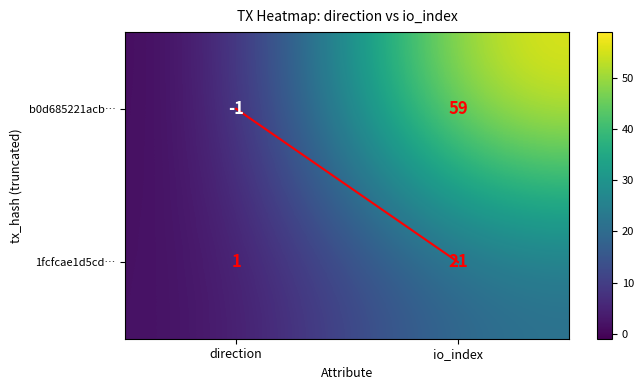

What is the sum of all b0d685221acb… values?

58